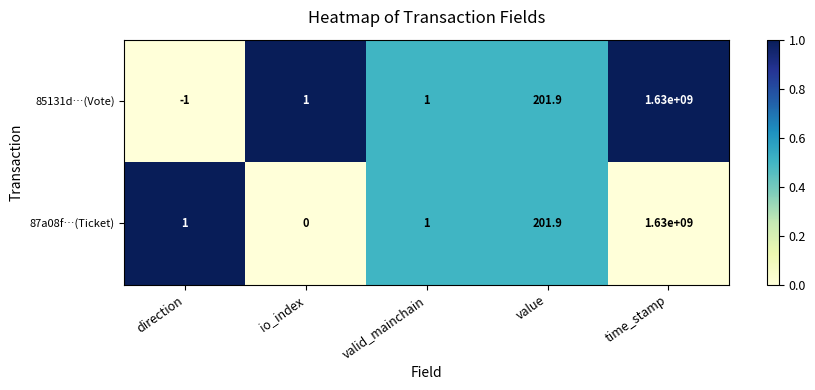

Reading left to right, what are all the values shown in this chart?

85131d…(Vote): -1.0	1.0	1.0	201.9	1630000000.0
87a08f…(Ticket): 1.0	0.0	1.0	201.9	1630000000.0